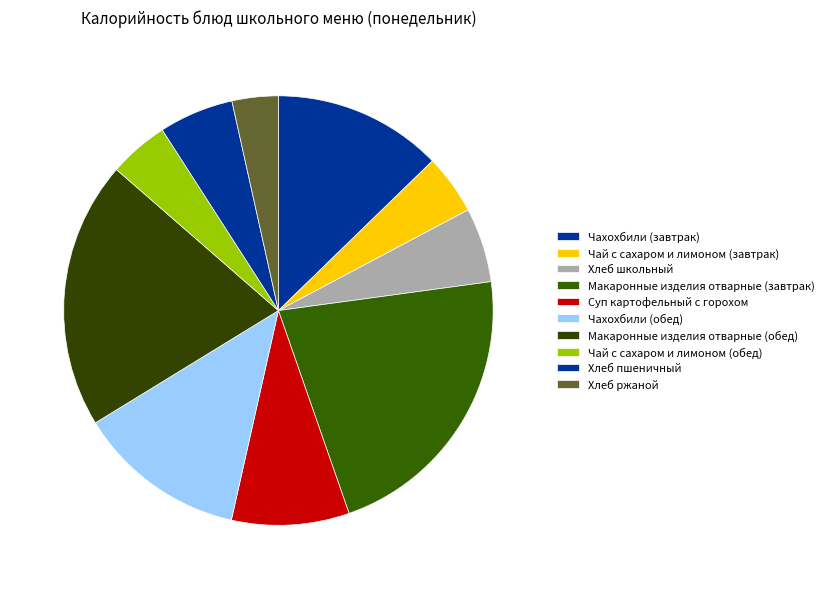

True or false: Макаронные изделия отварные (завтрак) accounts for 30% of the total.

False